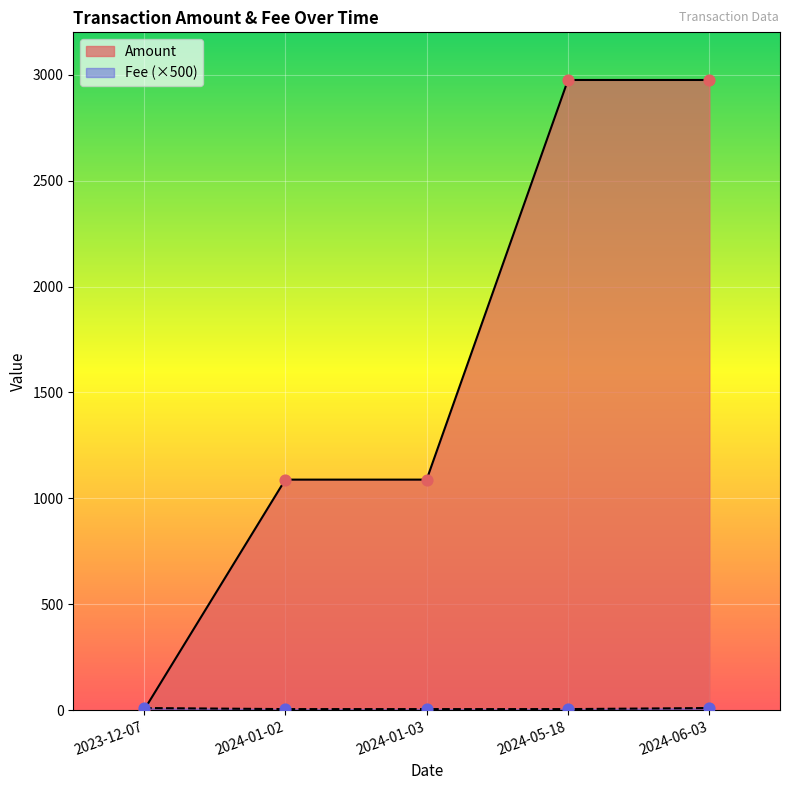

What are all the series names shown in the legend?

Amount, Fee